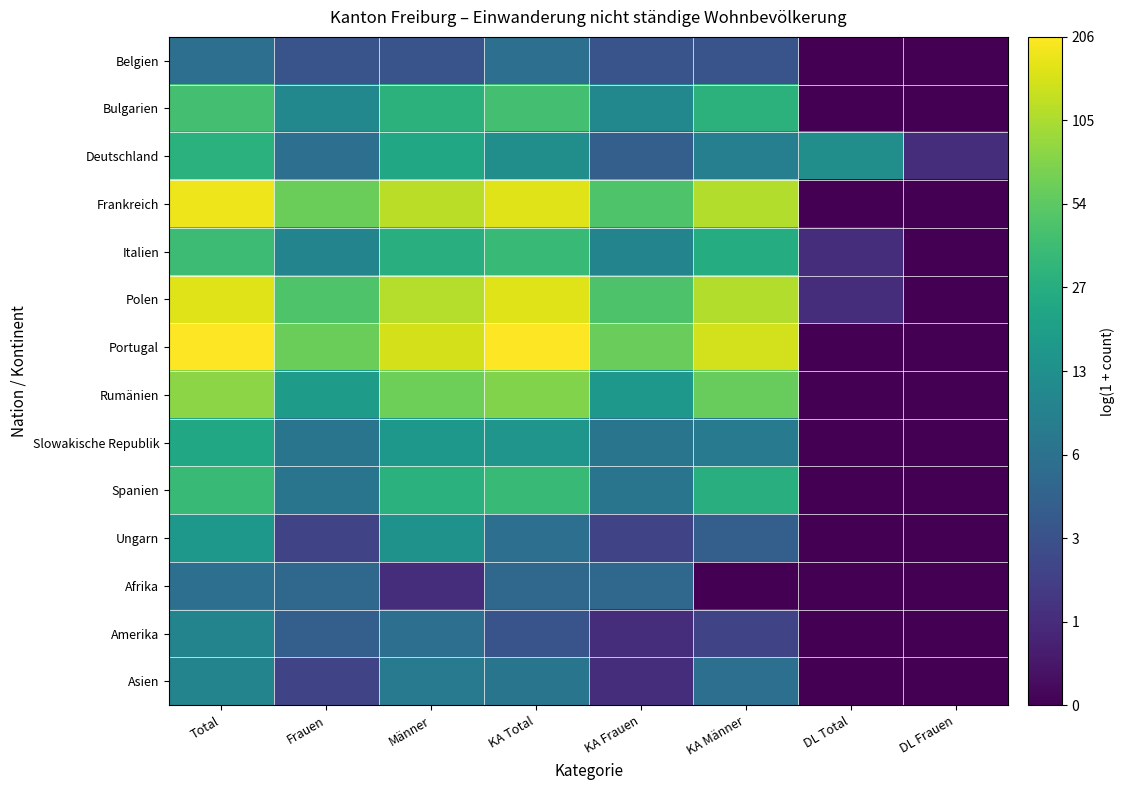

Which series has the largest total across all categories?

Portugal